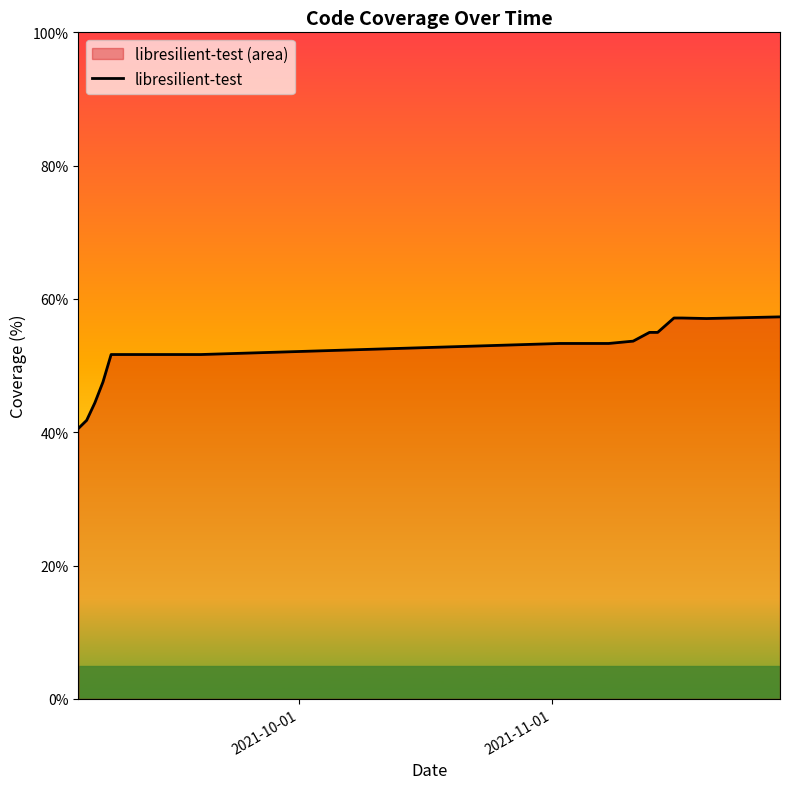

What is the difference between the maximum and minimum values?

16.7